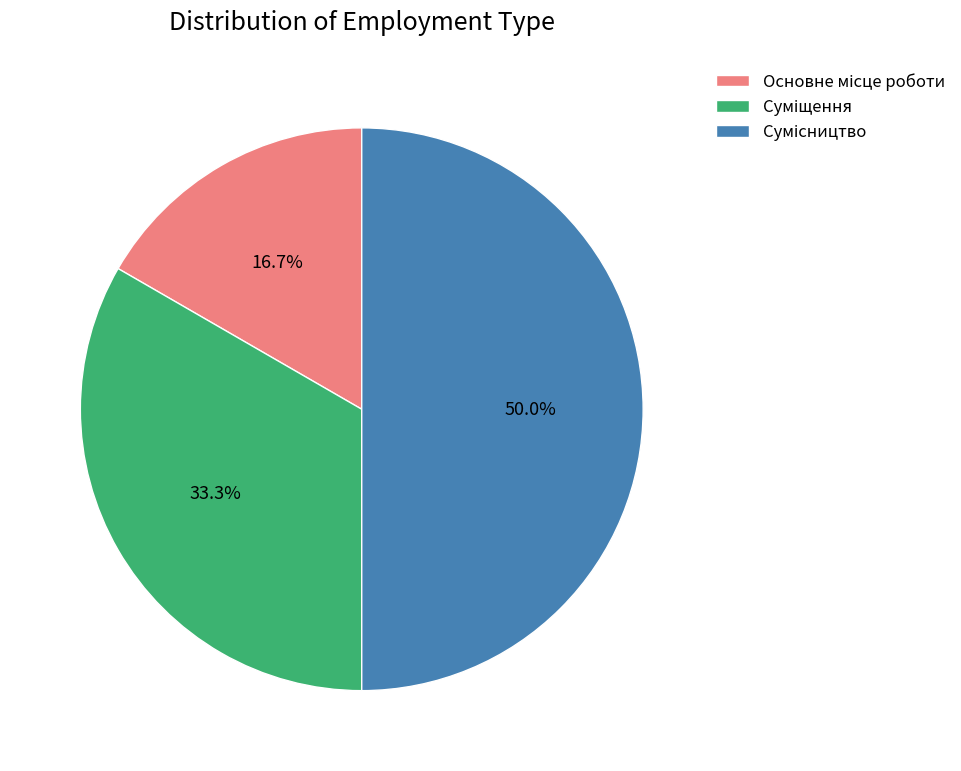

Which slice is the largest?

Сумісництво